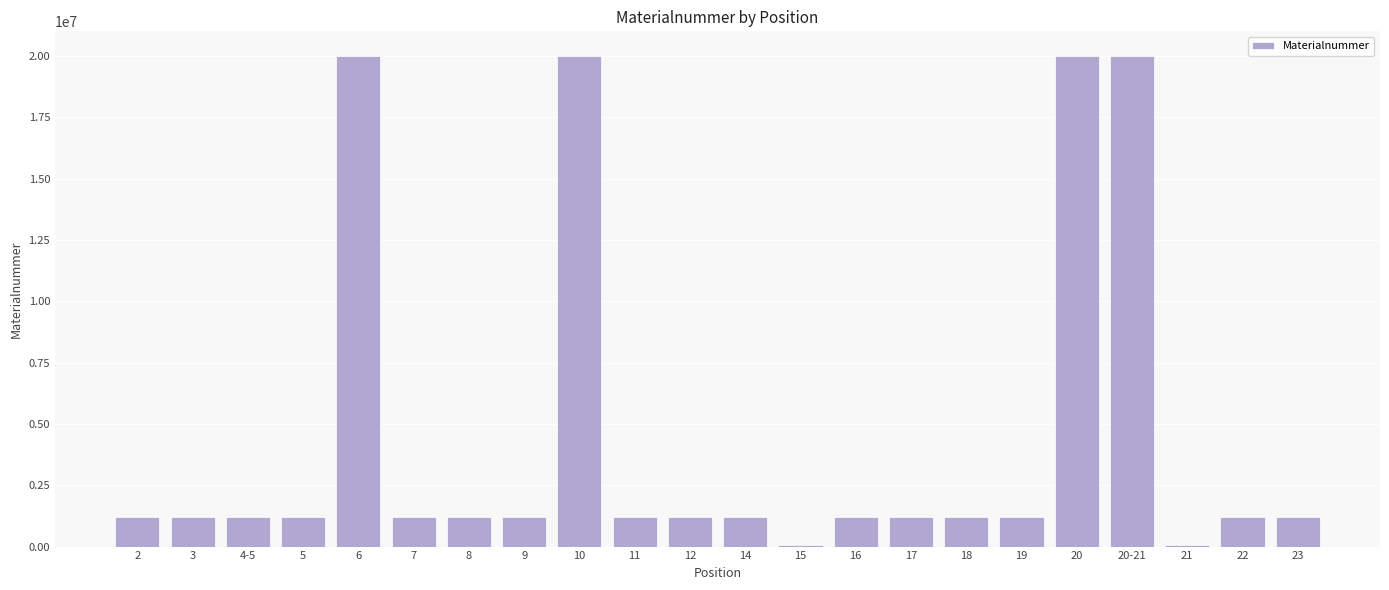

Is it true that the value at 20 is 20002724?

True